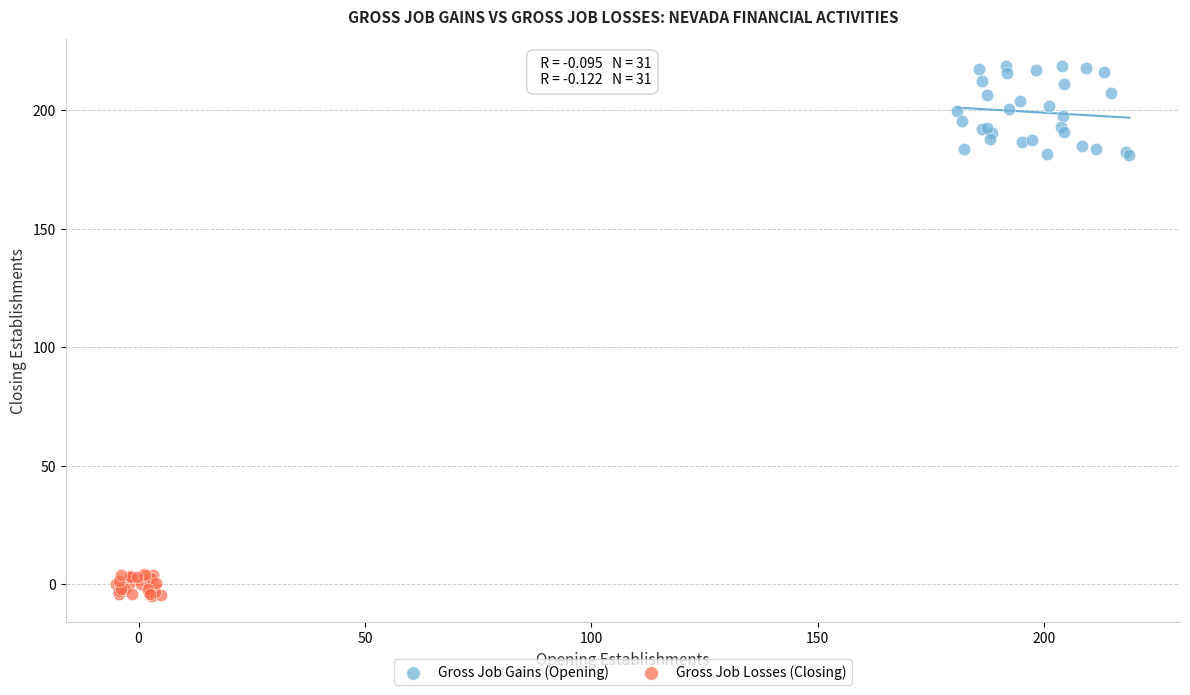

Which series has the largest Y range (max minus min)?

Gross Job Gains (Opening)